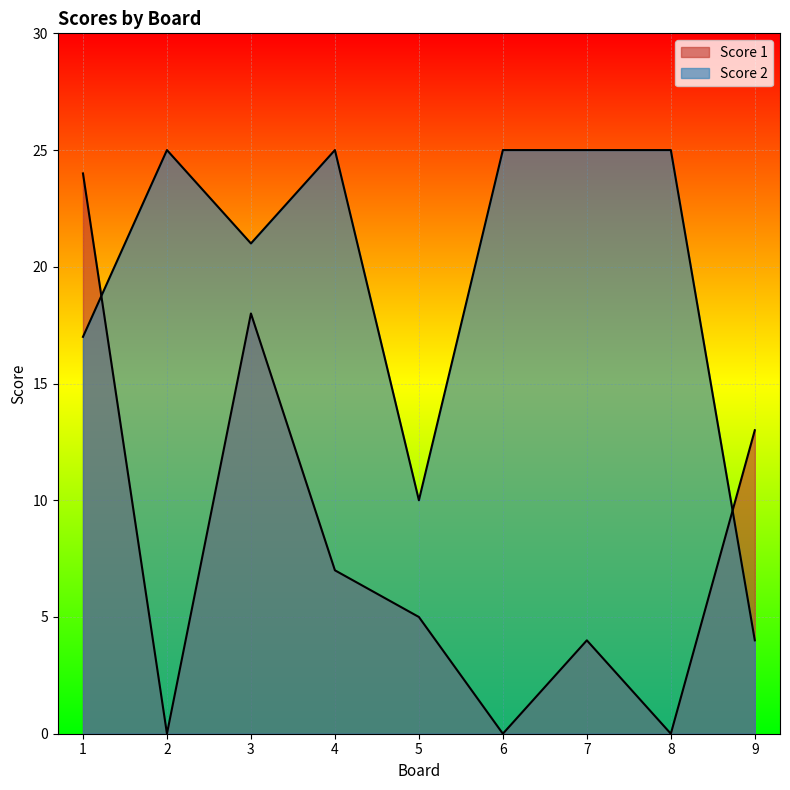

What is the total value across all series at 3?

39